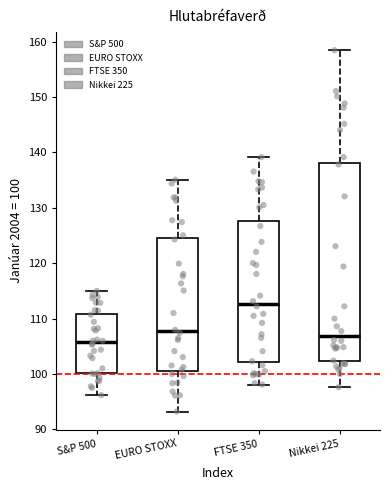

Which box's median line is the lowest?

S&P 500